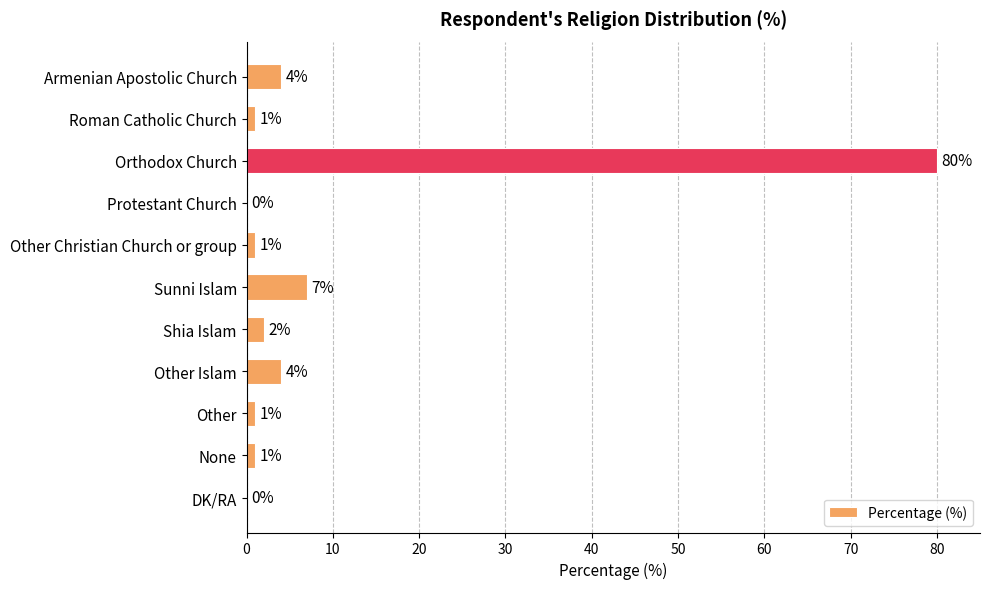

True or false: the data shows 4 at Other Islam.

True